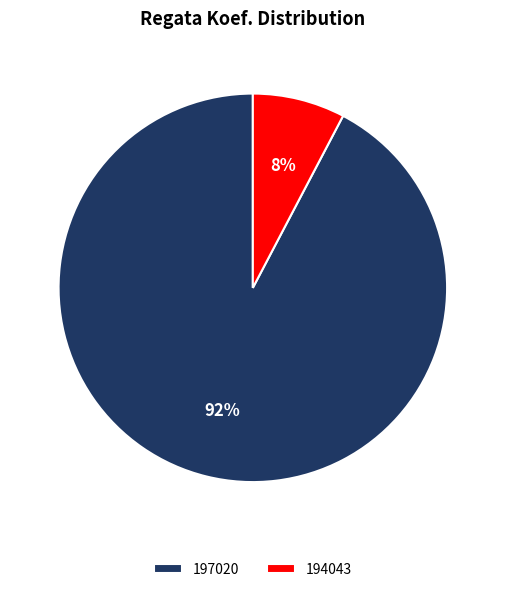

Which category has the biggest portion of the pie?

197020